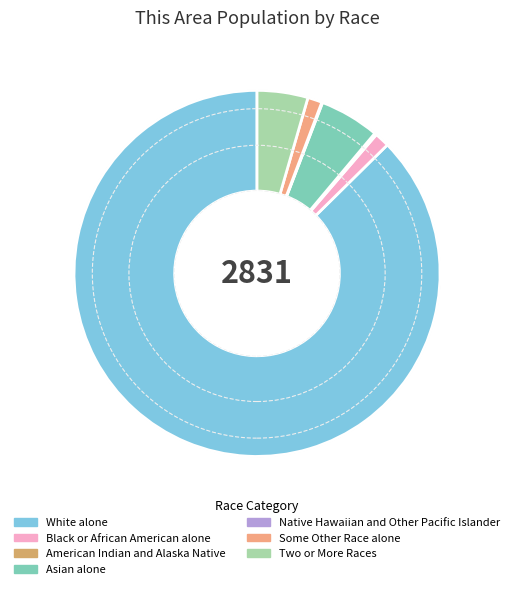

True or false: White alone accounts for 80% of the total.

False